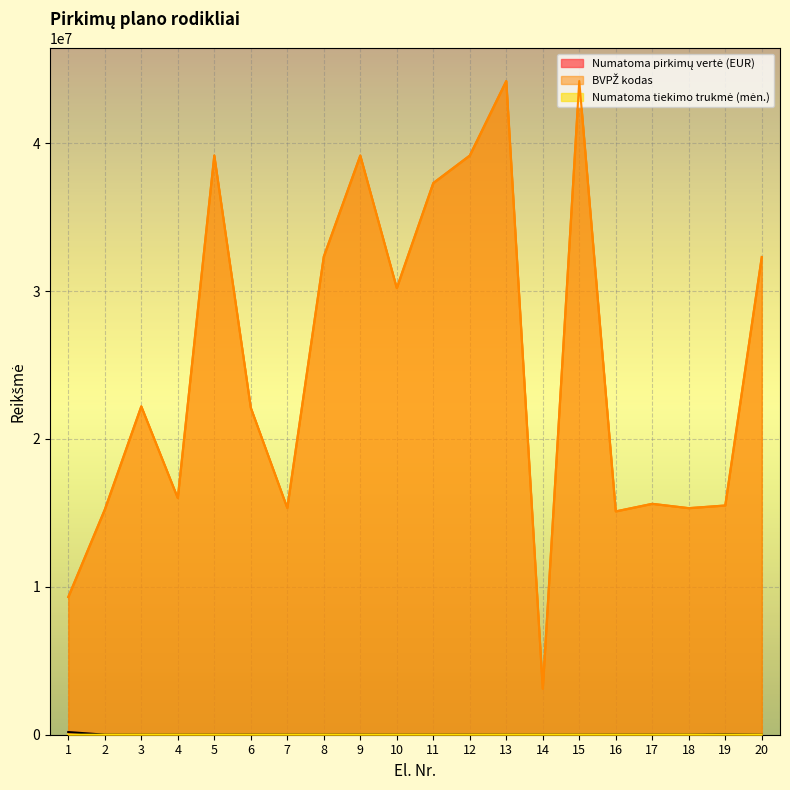

What is the sum of the Numatoma tiekimo trukmė (mėn.) values at 16 and 13?

16